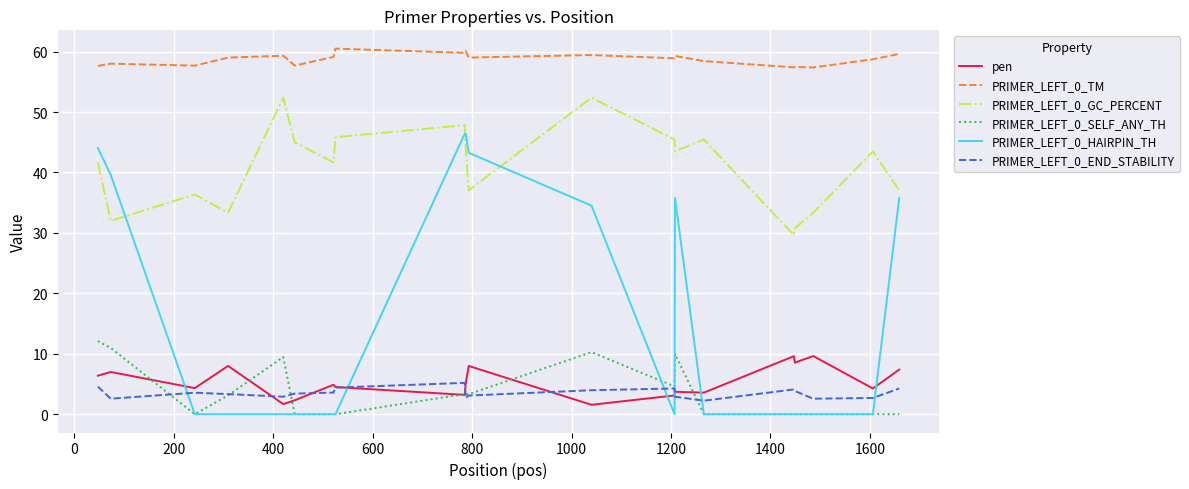

What is the highest value of the PRIMER_LEFT_0_GC_PERCENT series?

52.4